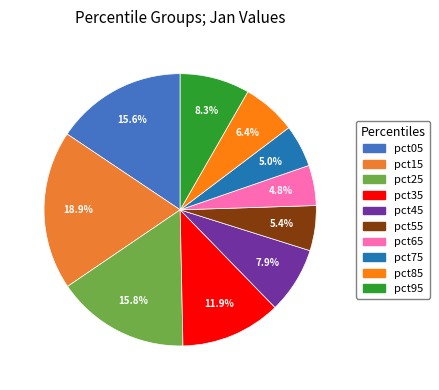

Which slice is the largest?

pct15